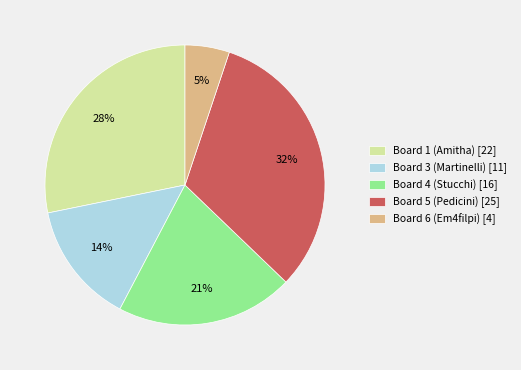

The Board 1 (Amitha) [22] slice represents 28% of the pie. True or false?

True